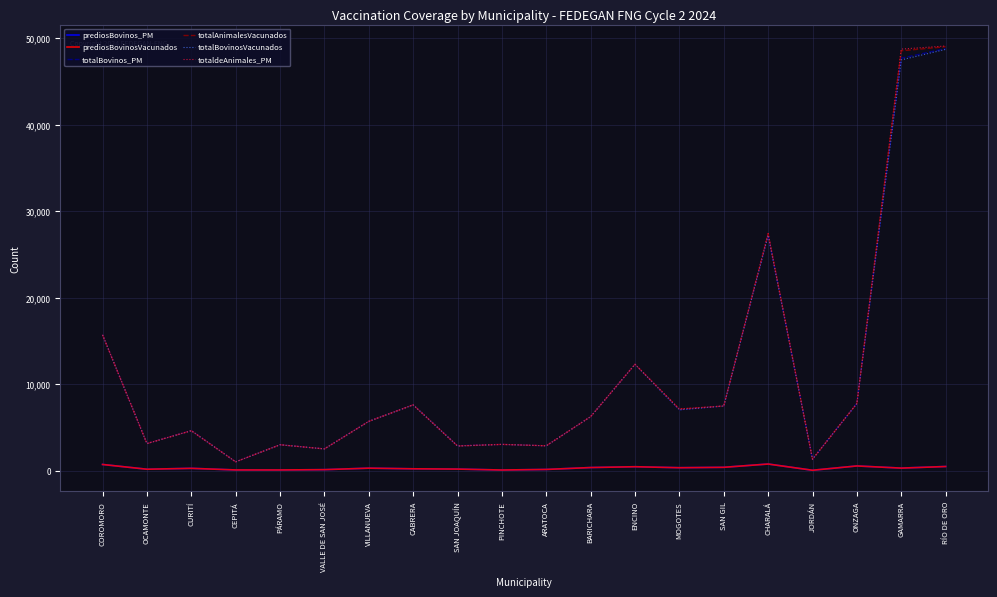

Is the value of prediosBovinos_PM at ENCINO greater than the value of totaldeAnimales_PM at GAMARRA?

No